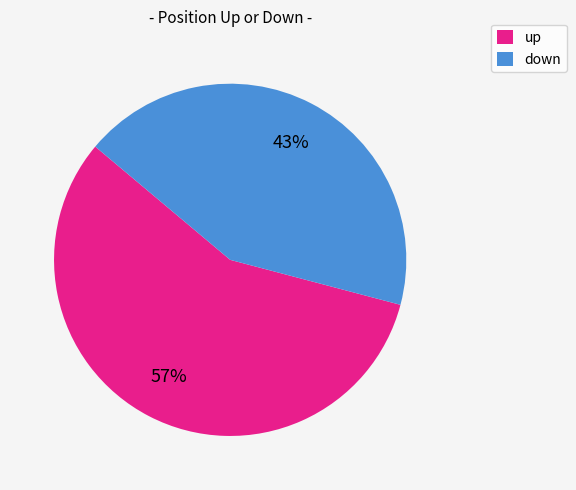

Is the sum of down and up greater than half?

Yes